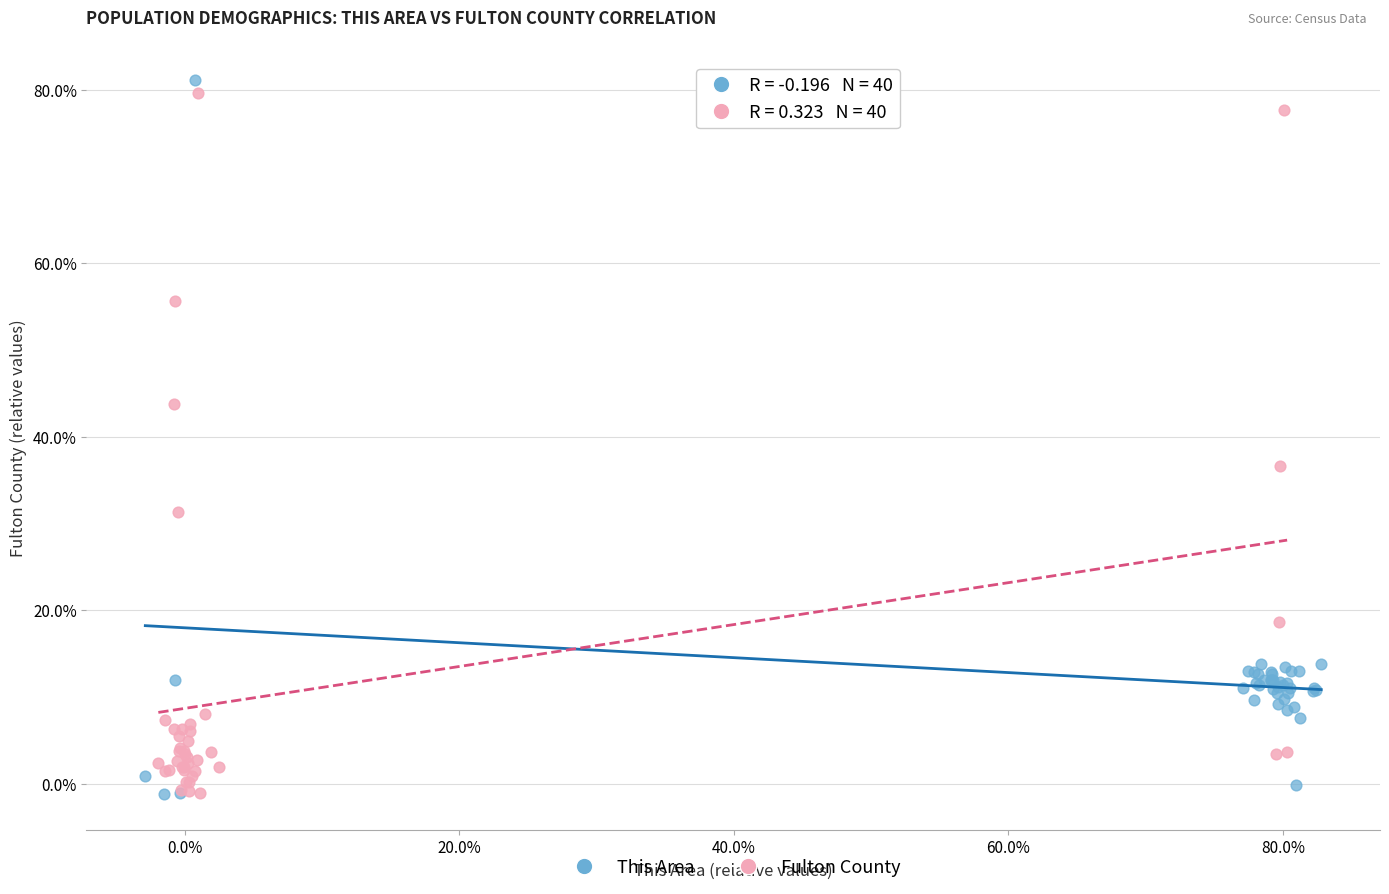

What are all the series names shown in the legend?

This Area, Fulton County